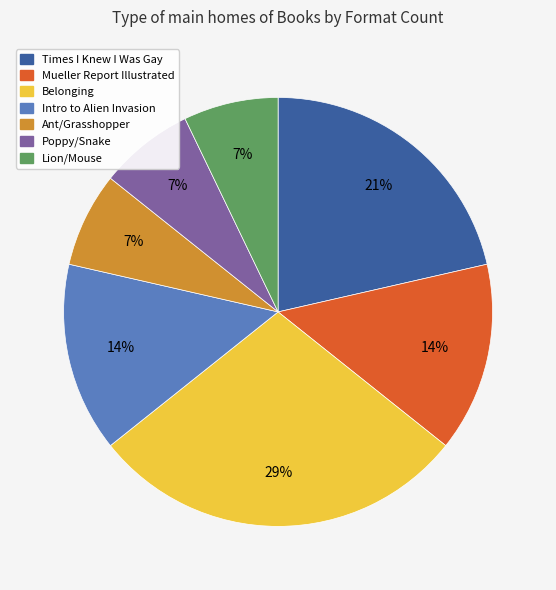

Count the number of slices in the pie.

7